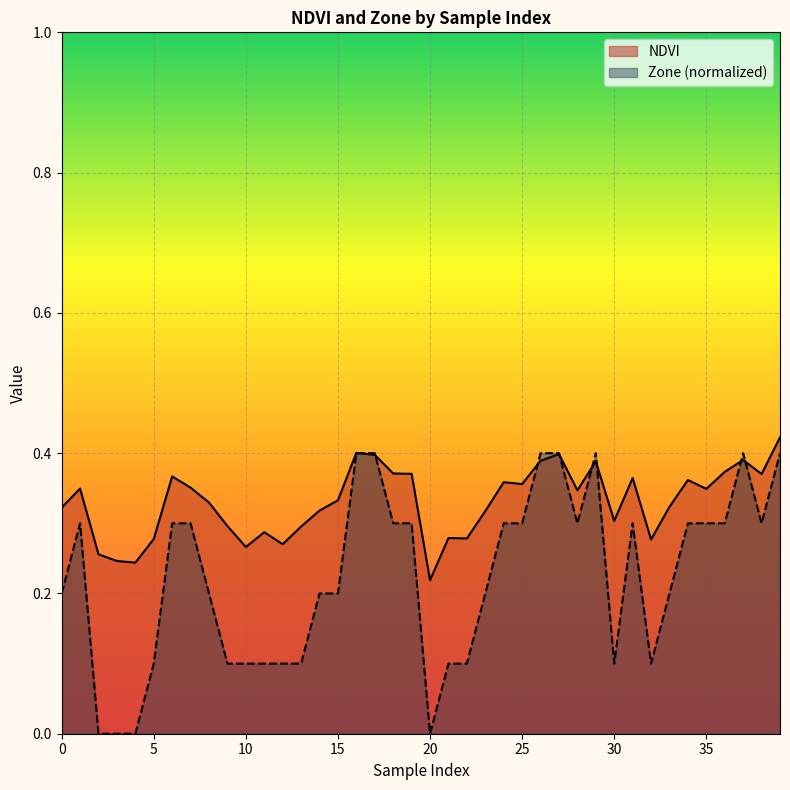

List the series in order of their overall mean, highest first.

NDVI, Zone (normalized)